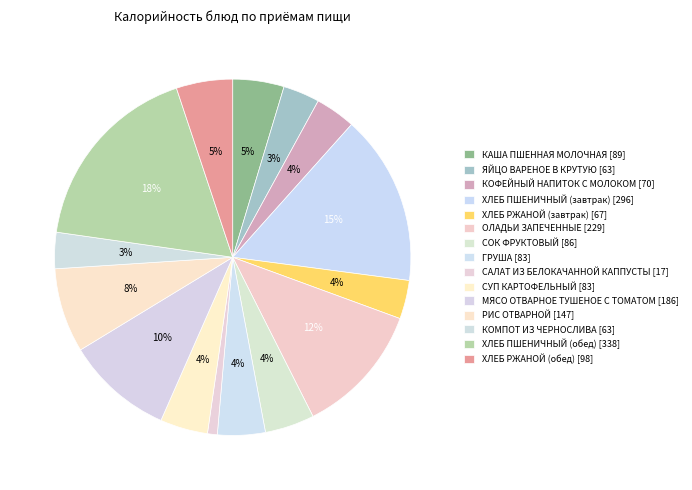

Count the number of slices in the pie.

15